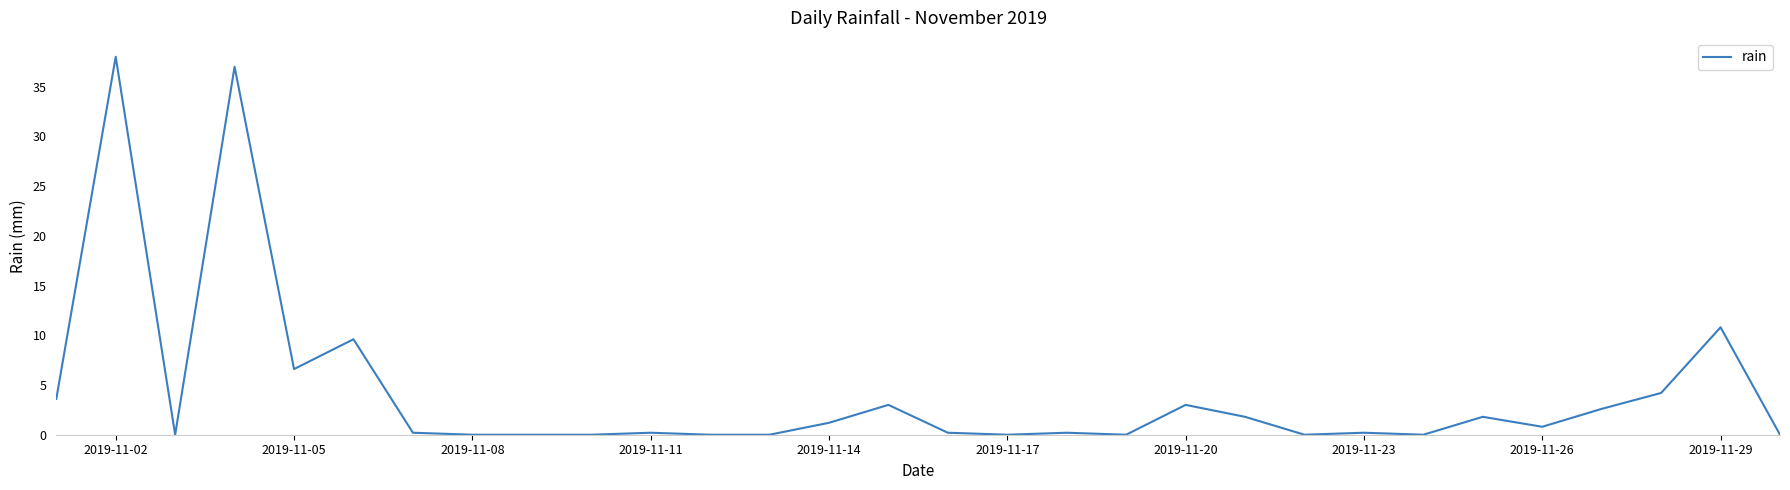

What is the difference between the maximum and minimum values?

38.0